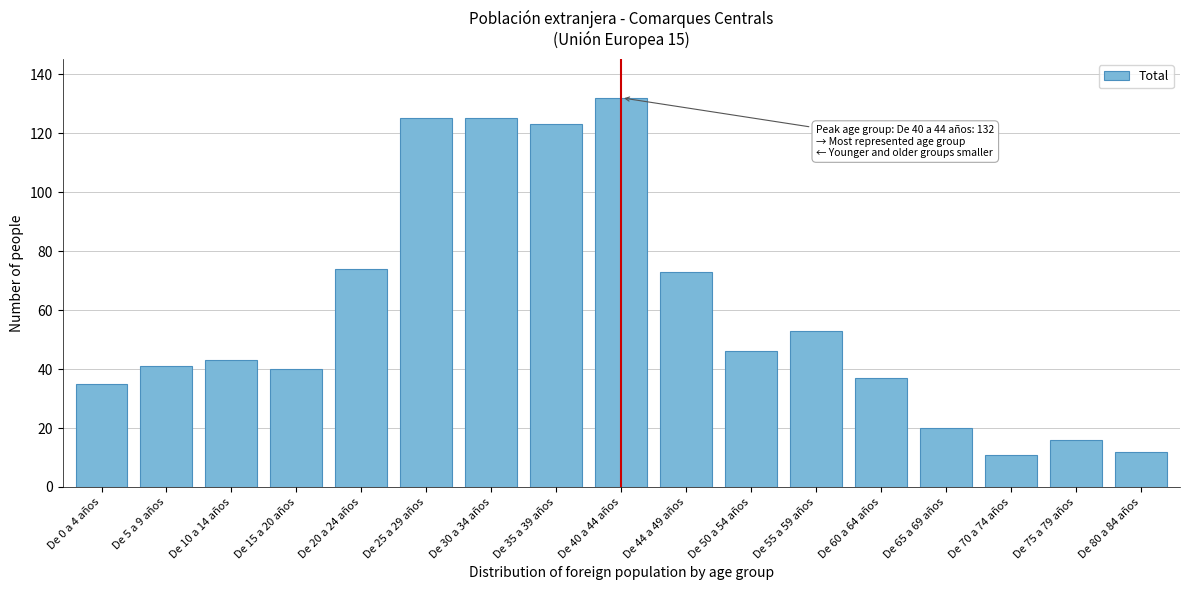

Reading right to left, transcribe all the data shown in this chart.

De 80 a 84 años=12	De 75 a 79 años=16	De 70 a 74 años=11	De 65 a 69 años=20	De 60 a 64 años=37	De 55 a 59 años=53	De 50 a 54 años=46	De 44 a 49 años=73	De 40 a 44 años=132	De 35 a 39 años=123	De 30 a 34 años=125	De 25 a 29 años=125	De 20 a 24 años=74	De 15 a 20 años=40	De 10 a 14 años=43	De 5 a 9 años=41	De 0 a 4 años=35